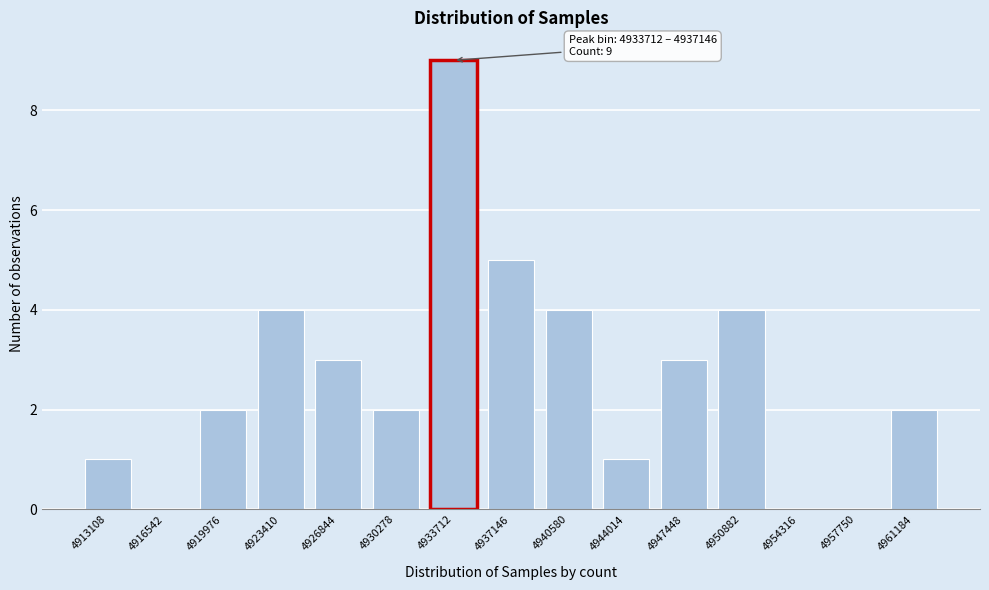

Reading left to right, list all the values displayed in this chart.

4913108=1	4916542=0	4919976=2	4923410=4	4926844=3	4930278=2	4933712=9	4937146=5	4940580=4	4944014=1	4947448=3	4950882=4	4954316=0	4957750=0	4961184=2